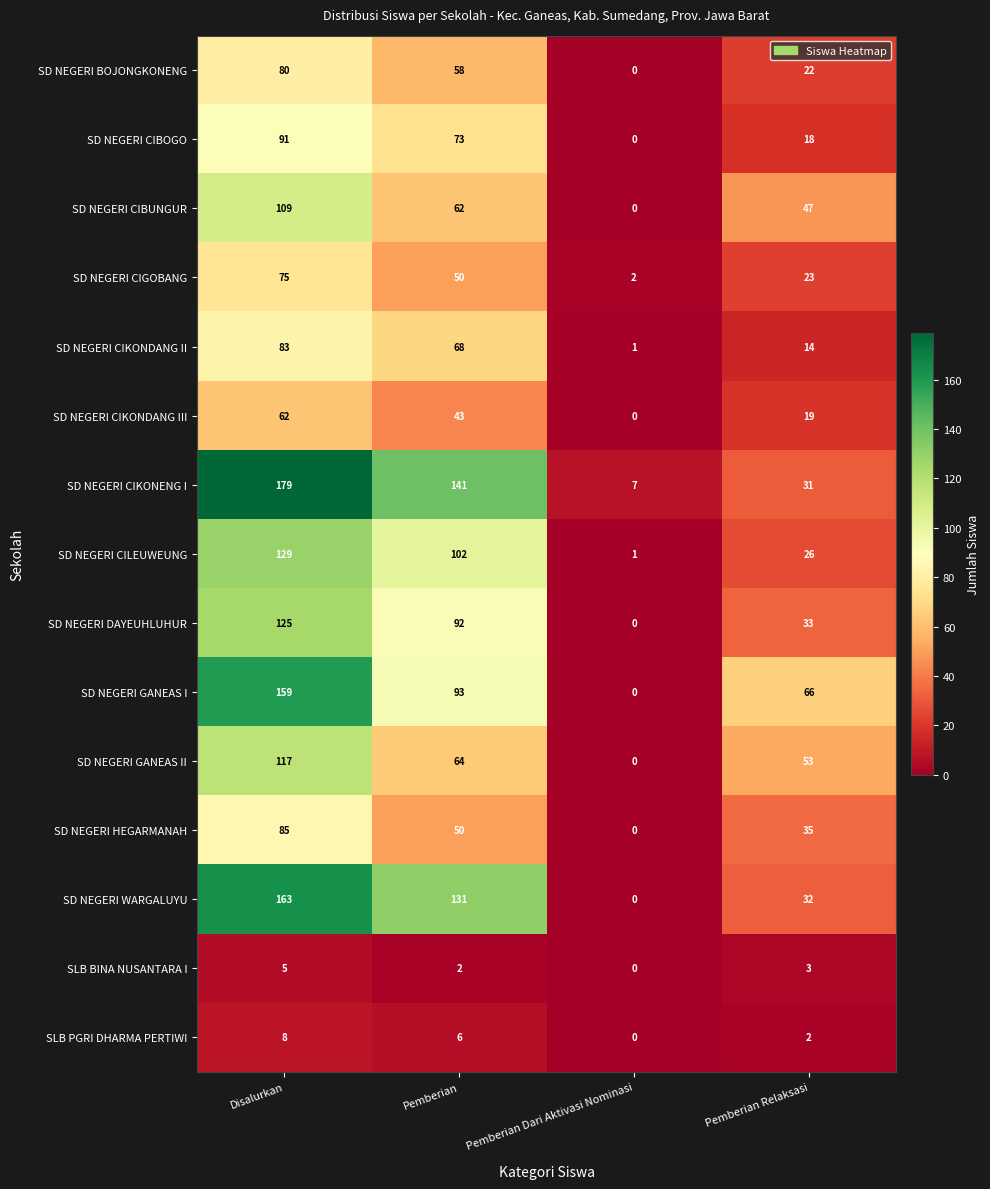

List the series in order of their peak value, highest first.

SD NEGERI CIKONENG I, SD NEGERI WARGALUYU, SD NEGERI GANEAS I, SD NEGERI CILEUWEUNG, SD NEGERI DAYEUHLUHUR, SD NEGERI GANEAS II, SD NEGERI CIBUNGUR, SD NEGERI CIBOGO, SD NEGERI HEGARMANAH, SD NEGERI CIKONDANG II, SD NEGERI BOJONGKONENG, SD NEGERI CIGOBANG, SD NEGERI CIKONDANG III, SLB PGRI DHARMA PERTIWI, SLB BINA NUSANTARA I